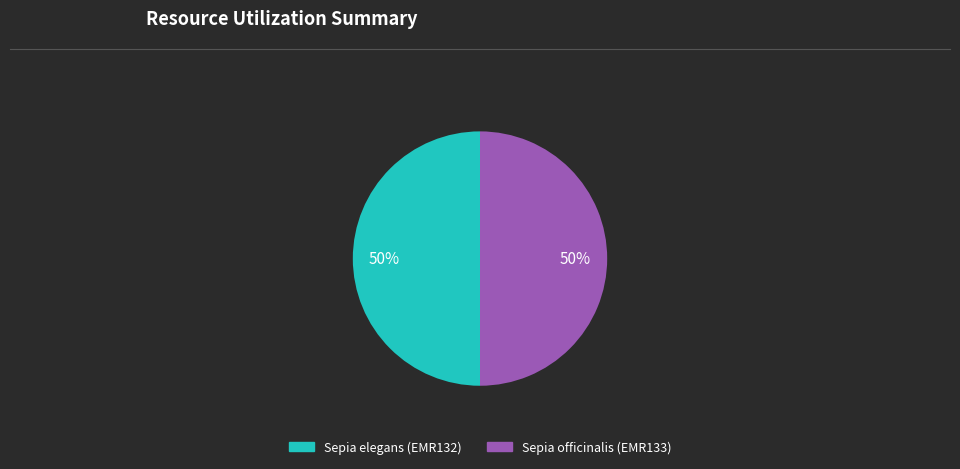

What is the ratio of the value at Sepia elegans (EMR132) to the value at Sepia officinalis (EMR133)?

1.0